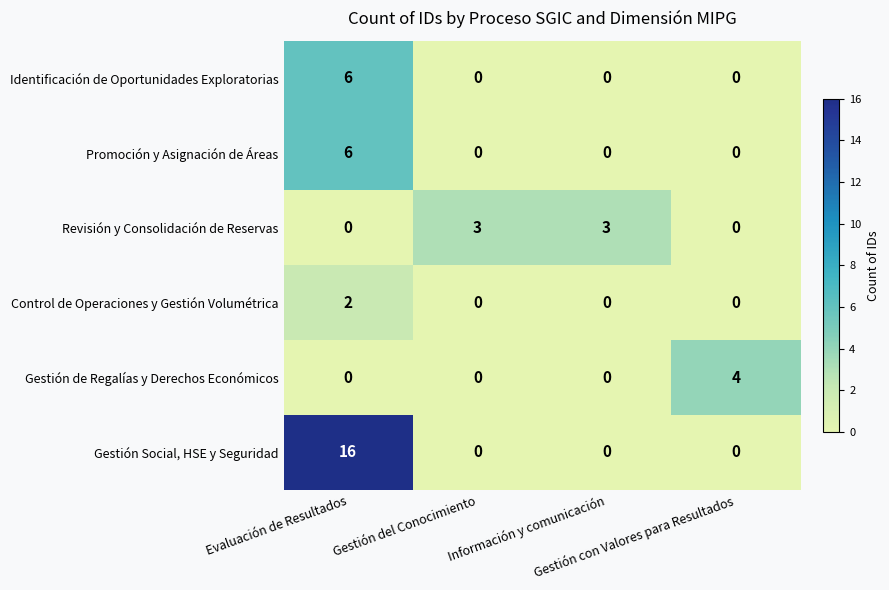

What is the sum of all Revisión y Consolidación de Reservas values?

6